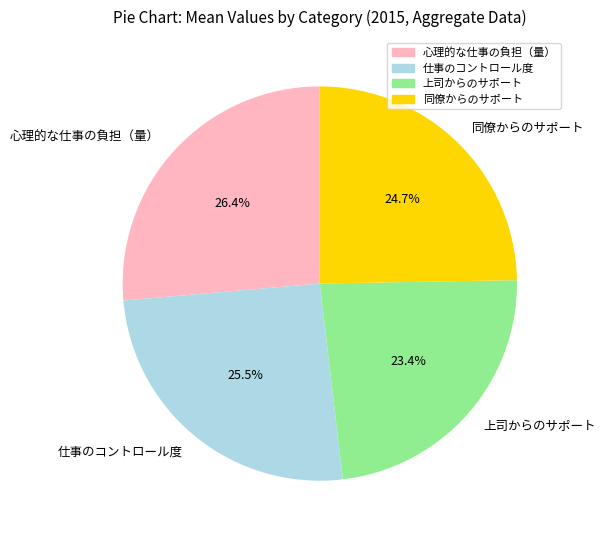

How many slices are in this pie chart?

4